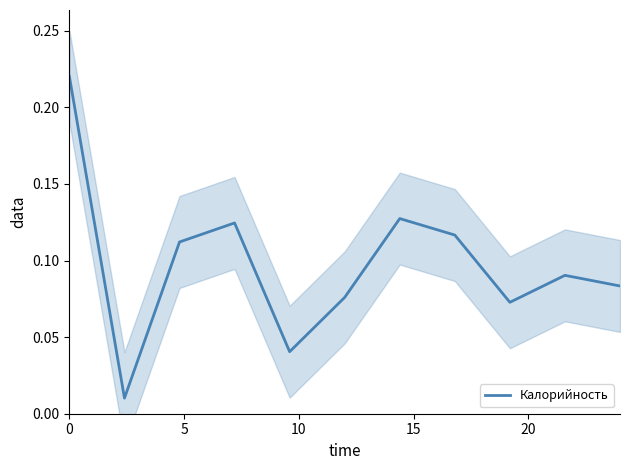

Reading left to right, what are all the values shown in this chart?

0.2	0.0	0.1	0.1	0.0	0.1	0.1	0.1	0.1	0.1	0.1